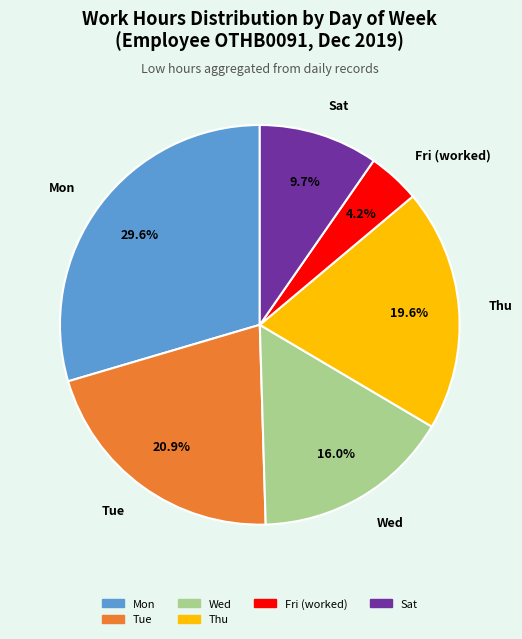

Is there a majority slice in this chart?

No